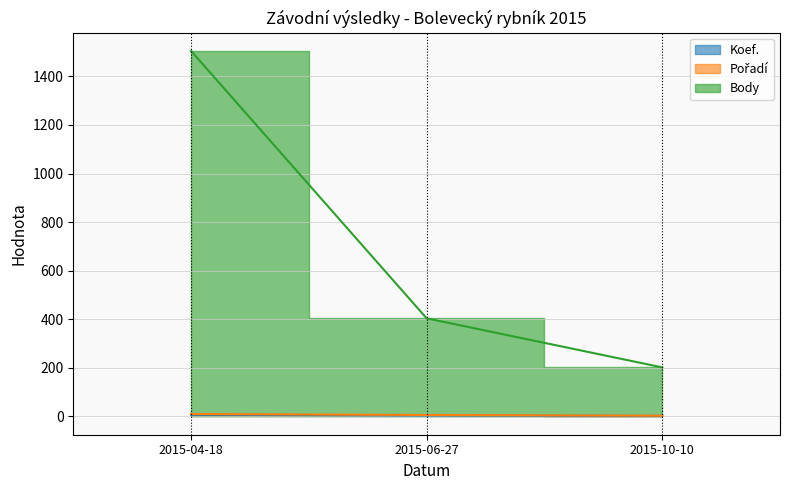

What is the sum of all Pořadí values?

19